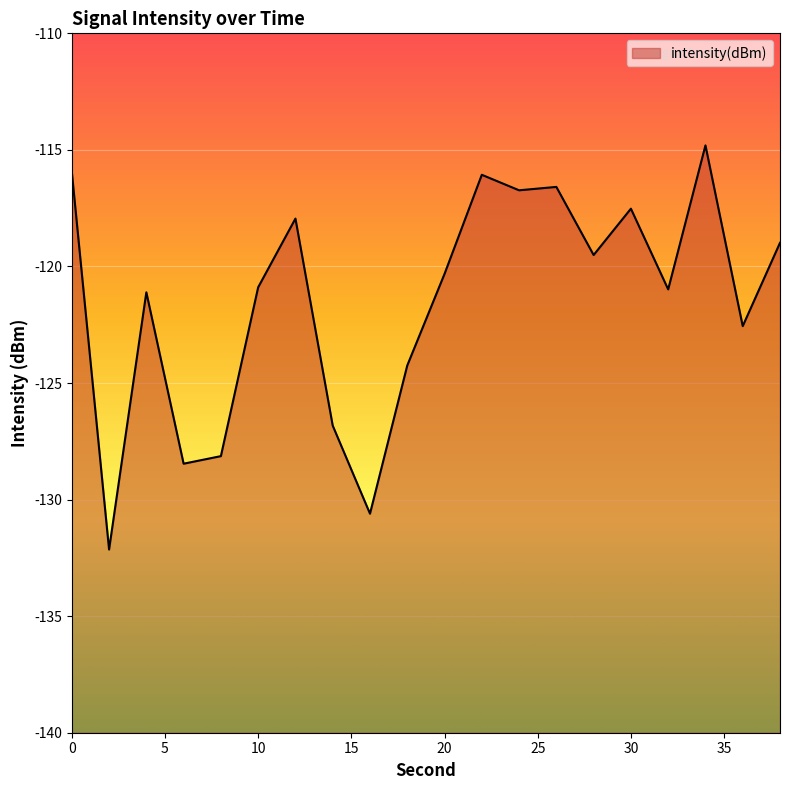

Which label corresponds to the largest value in the chart?

34